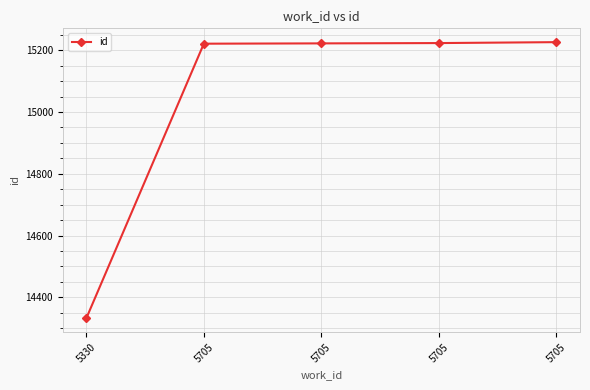

Where is the data nearest to the value 14779?

5705